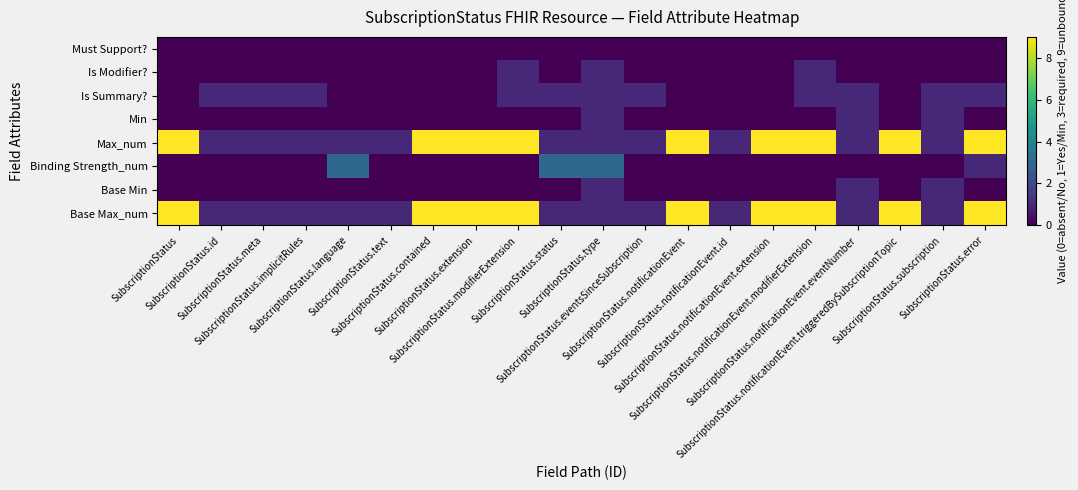

At which category does the chart reach its peak across all series?

SubscriptionStatus